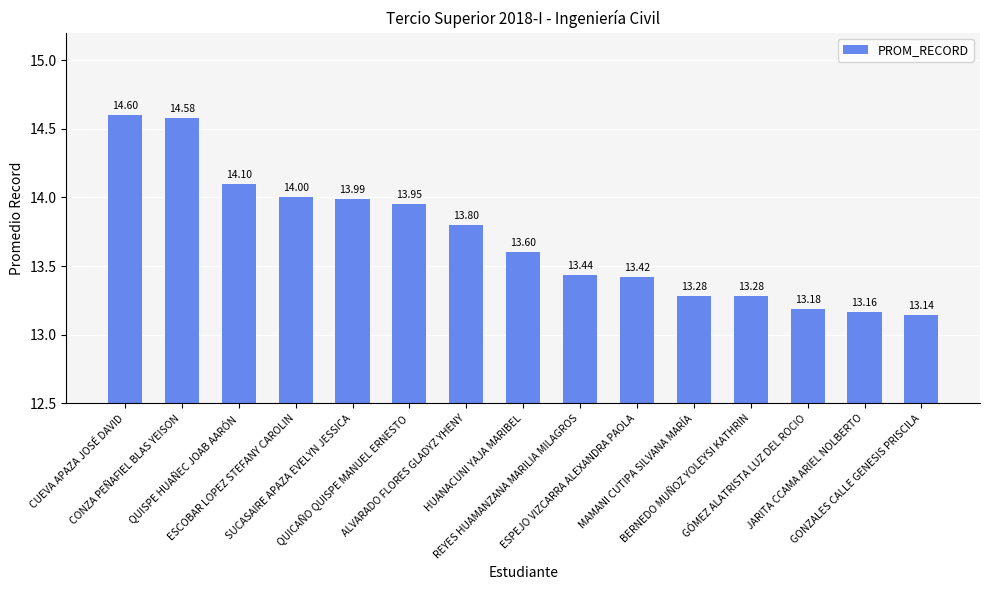

What is the change in value from HUANACUNI YAJA MARIBEL to REYES HUAMANZANA MARILIA MILAGROS?

-0.2